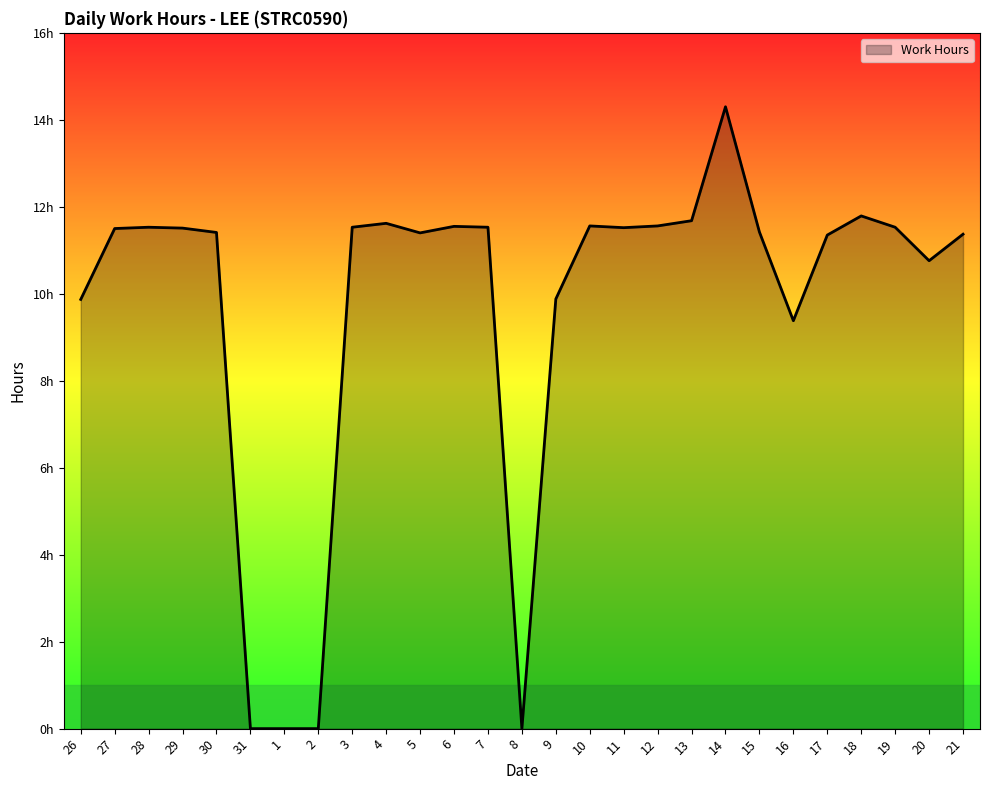

Does the chart display data point markers on the line(s)?

No